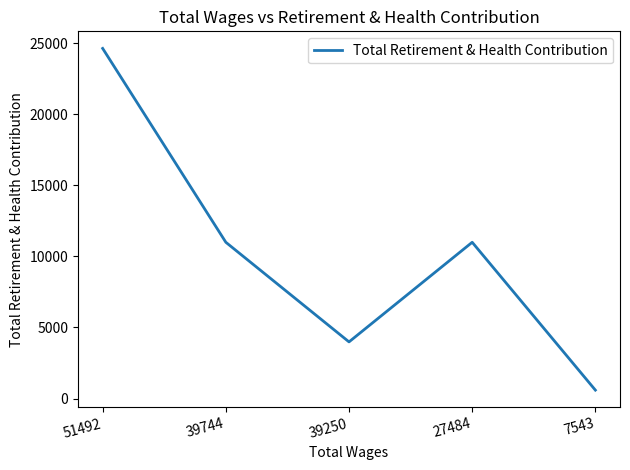

Is it true that the value at 39744 is 18673?

False